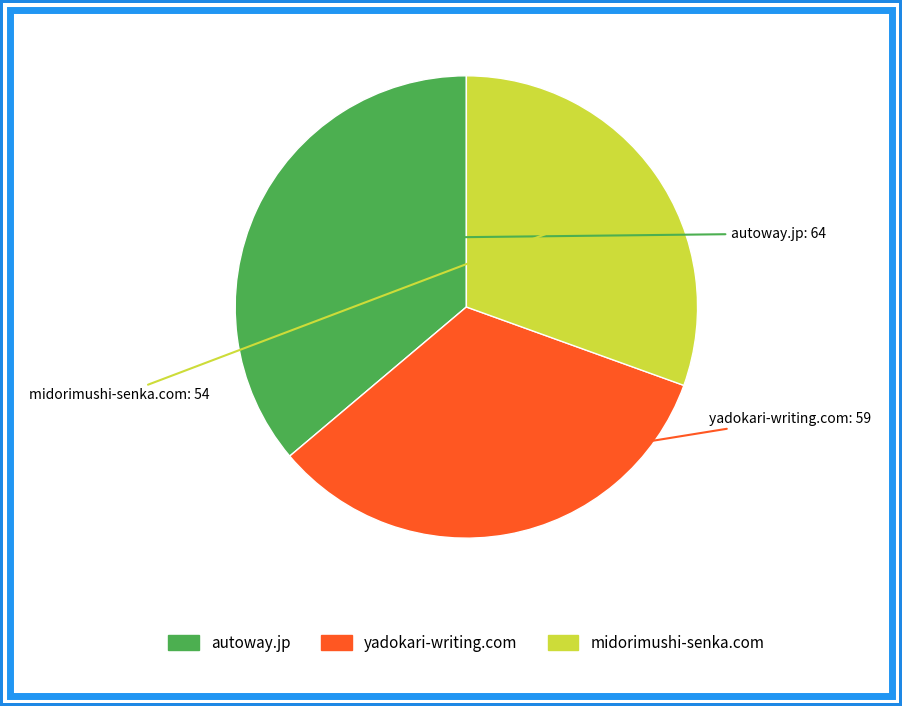

What is the ratio of the value at midorimushi-senka.com to the value at autoway.jp?

0.8